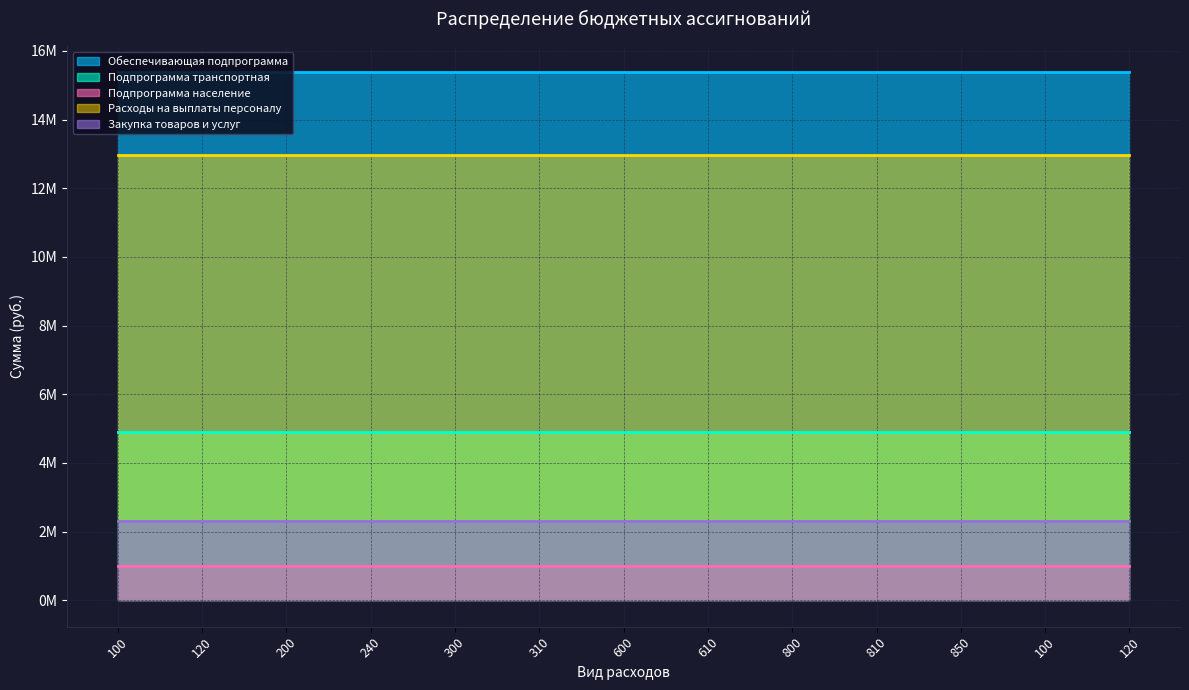

List the series in order of their peak value, lowest first.

Подпрограмма население, Закупка товаров и услуг, Подпрограмма транспортная, Расходы на выплаты персоналу, Обеспечивающая подпрограмма